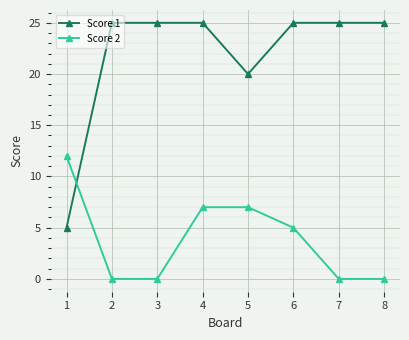

Count the number of categories in the chart.

8